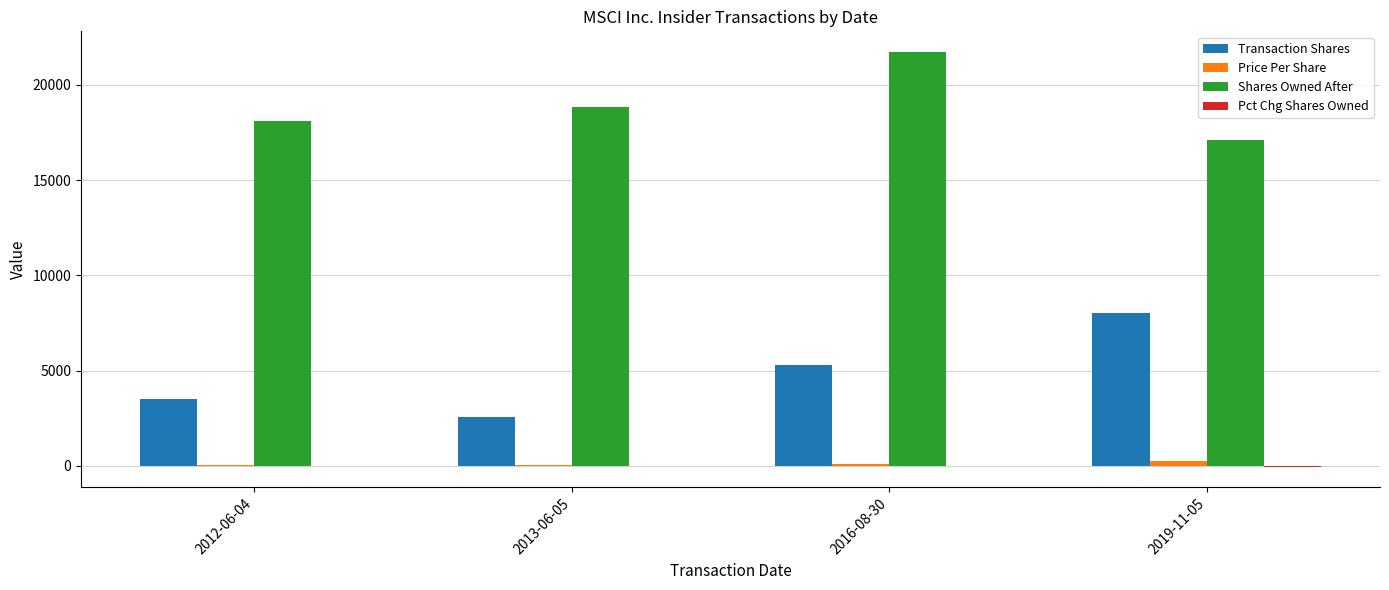

Which series changed the most between 2013-06-05 and 2016-08-30?

Shares Owned After